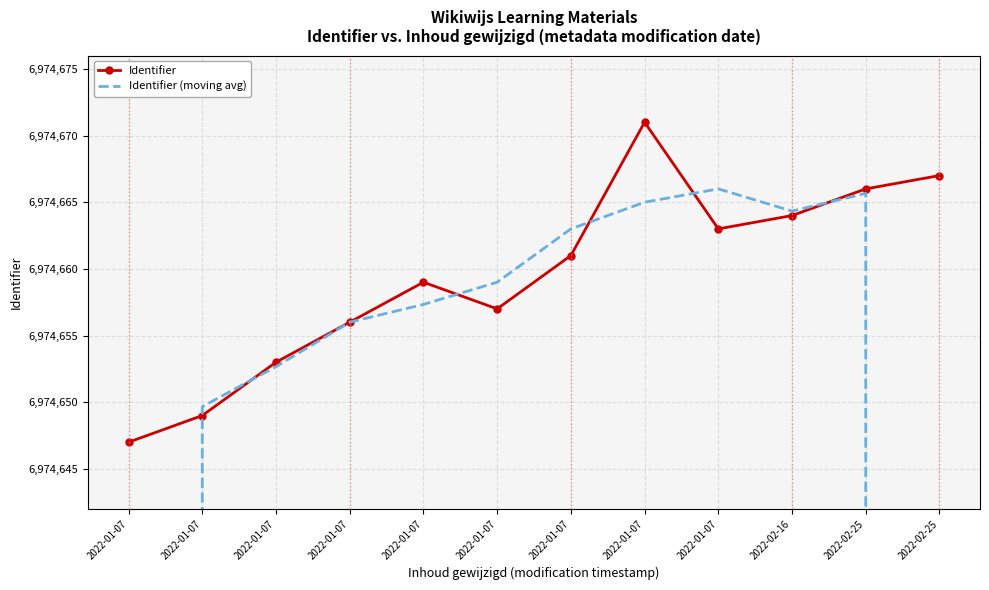

True or false: Identifier has a value of 6974661.0 at 2022-01-07.

True